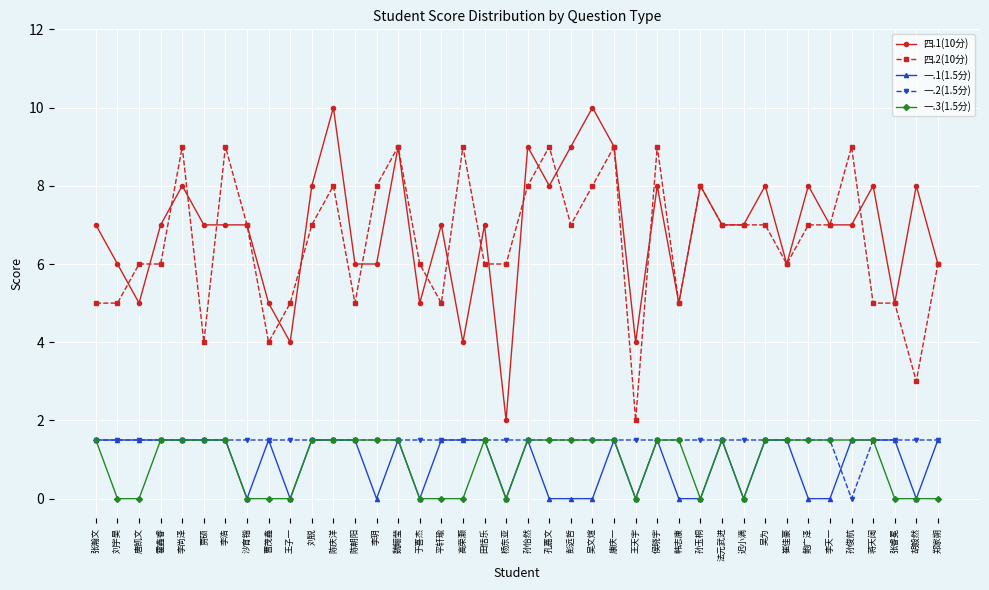

Between 吴文煊 and 鲍广泽, which series saw the biggest shift?

四.1(10分)